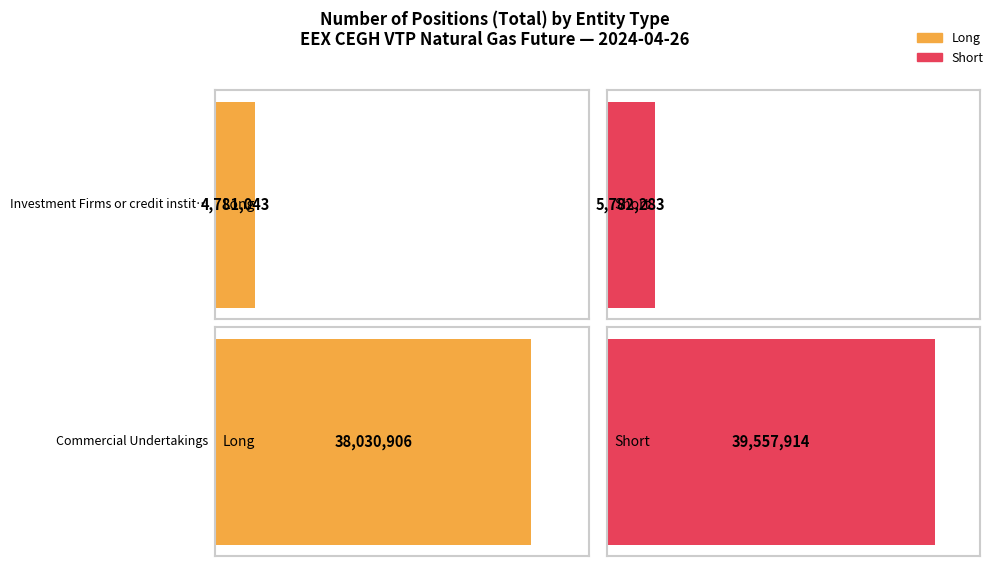

Is the value of Short at Commercial Undertakings greater than the value of Long at Investment Firms or credit institutions?

Yes